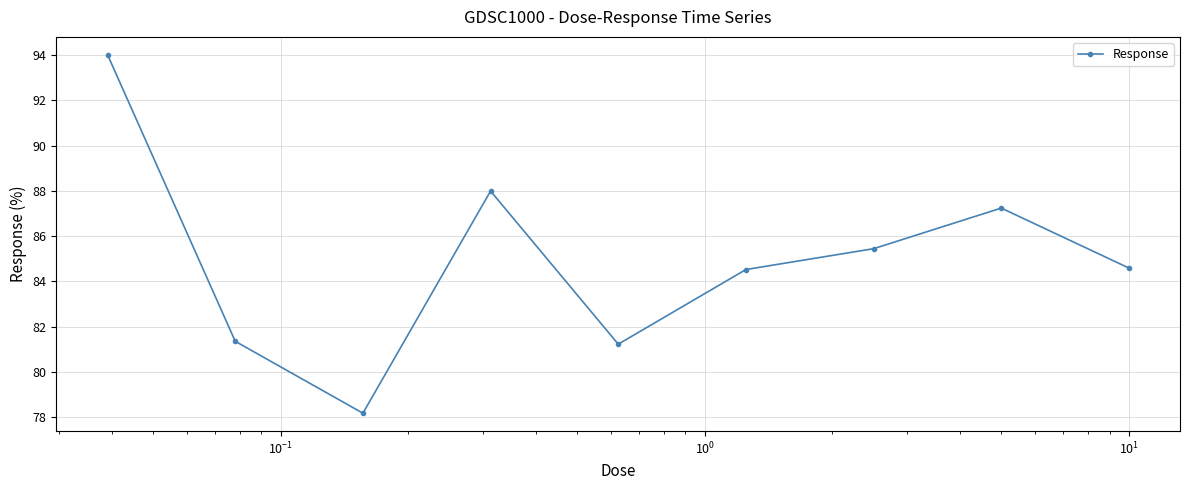

What is the difference between the maximum and minimum values?

15.8